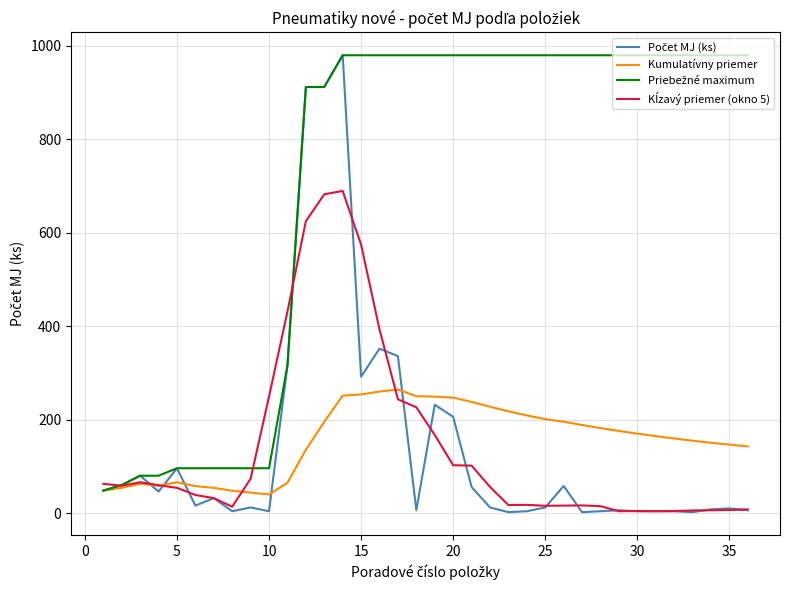

What is the maximum value shown in the chart?

980.0